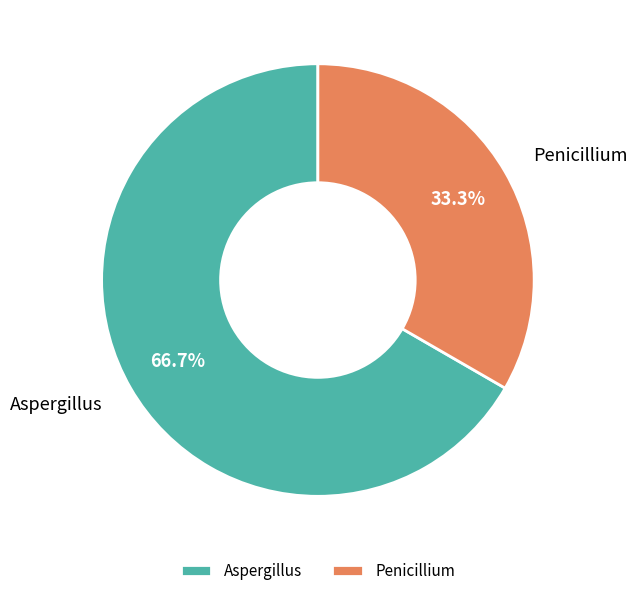

Is it true that Penicillium is 47% of the pie?

False